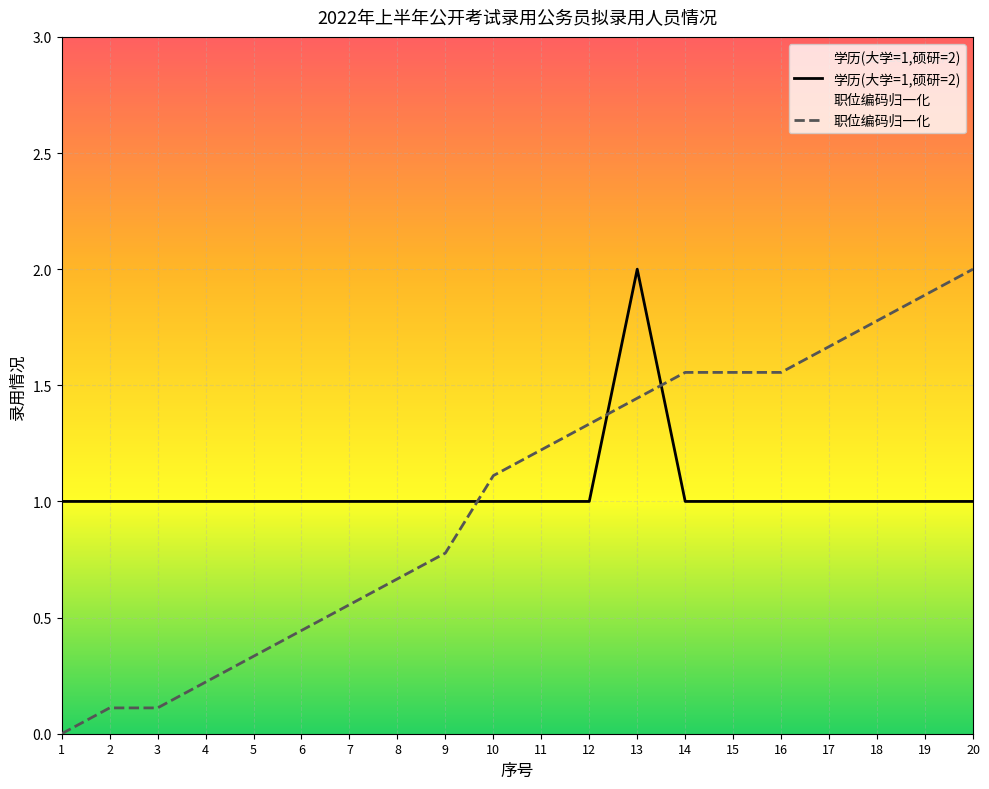

Reading left to right, extract all data points from this chart.

1	1	1	1	1	1	1	1	1	1	1	1	2	1	1	1	1	1	1	1